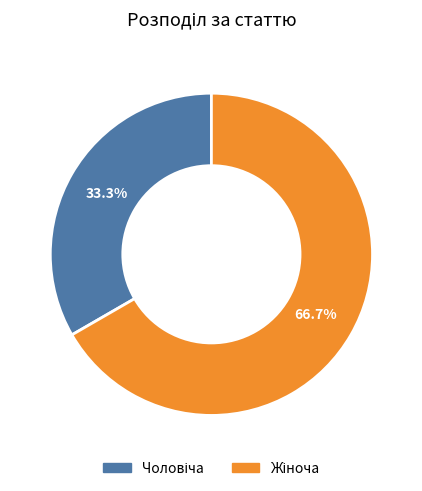

Is there a majority slice in this chart?

Yes